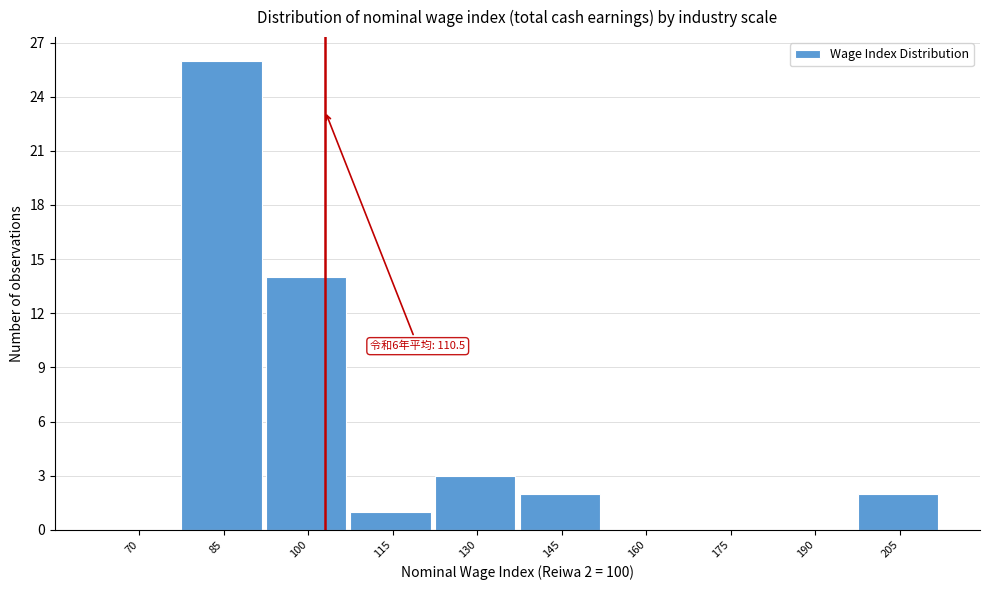

Reading right to left, extract all data points from this chart.

205=2	190=0	175=0	160=0	145=2	130=3	115=1	100=14	85=26	70=0